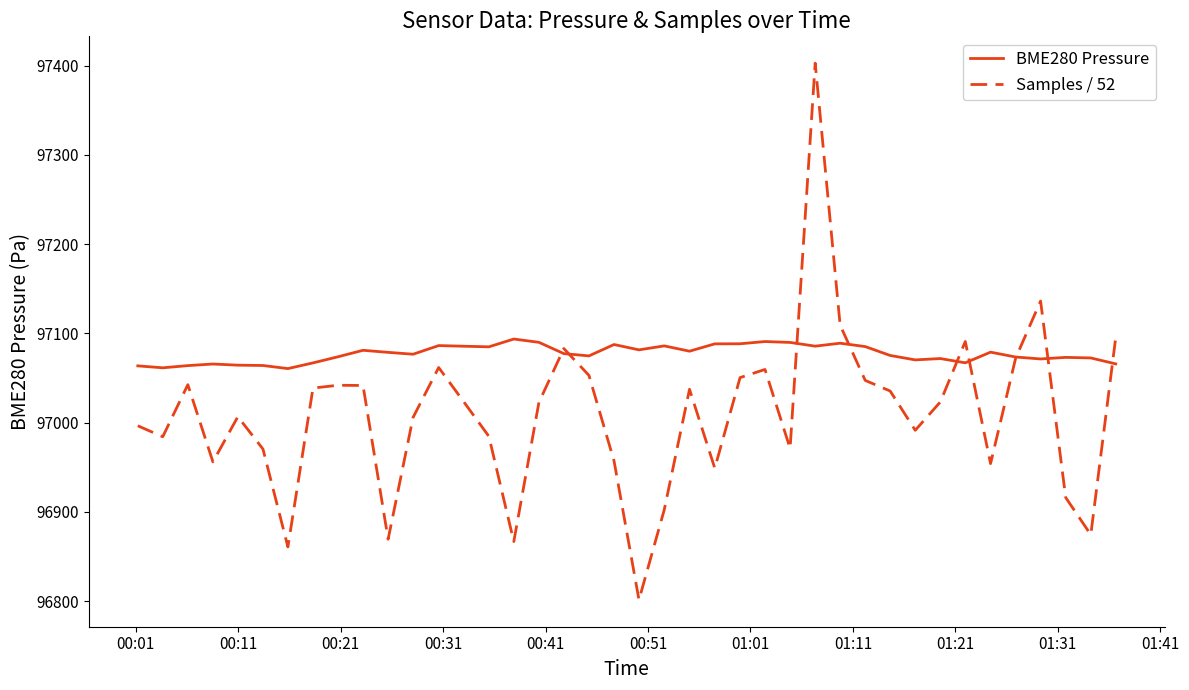

What is the difference between the second highest and minimum values in the Samples / 52 series?

334.8